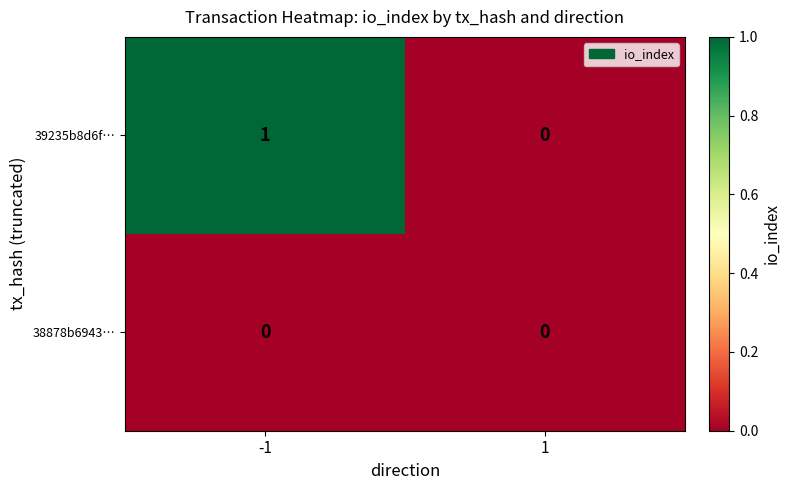

At which category does the chart reach its peak across all series?

-1